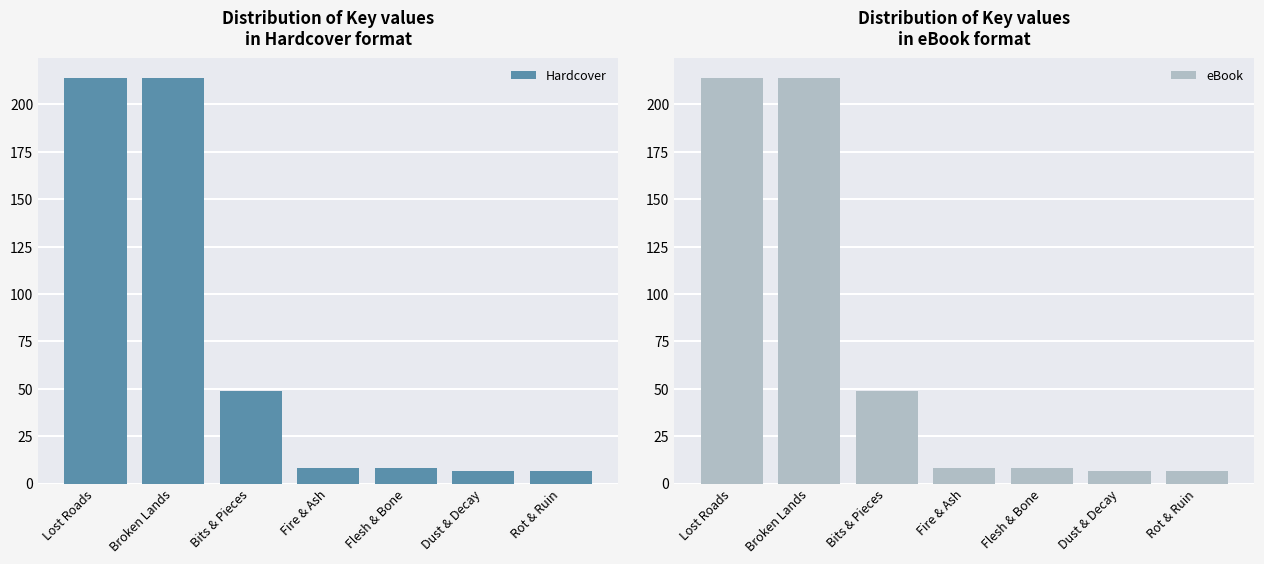

What is the difference between the second highest and minimum values in the eBook series?

206.9